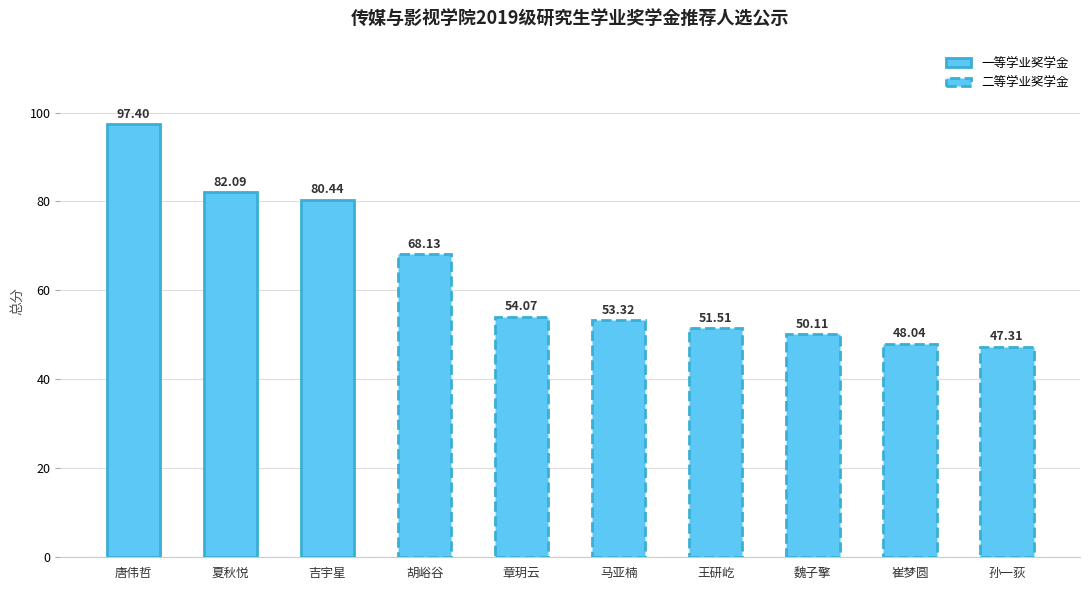

What is the approximate value at 马亚楠?

53.3